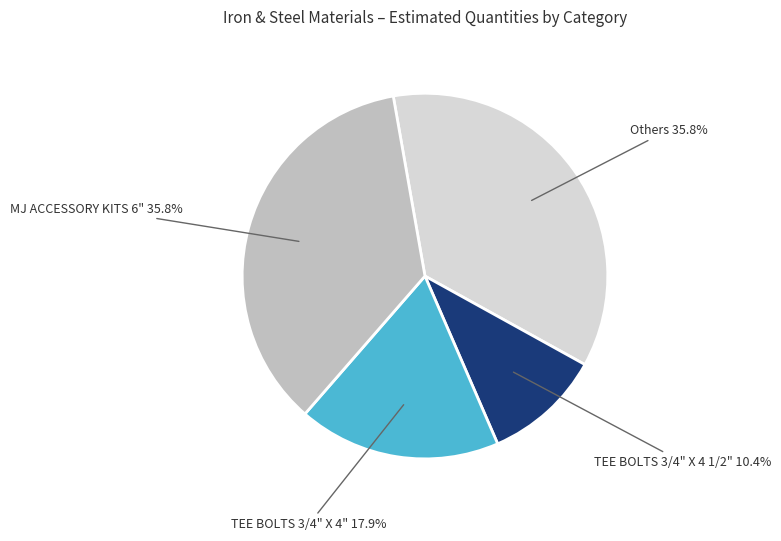

Does TEE BOLTS 3/4" X 4" represent more than half of the total?

No